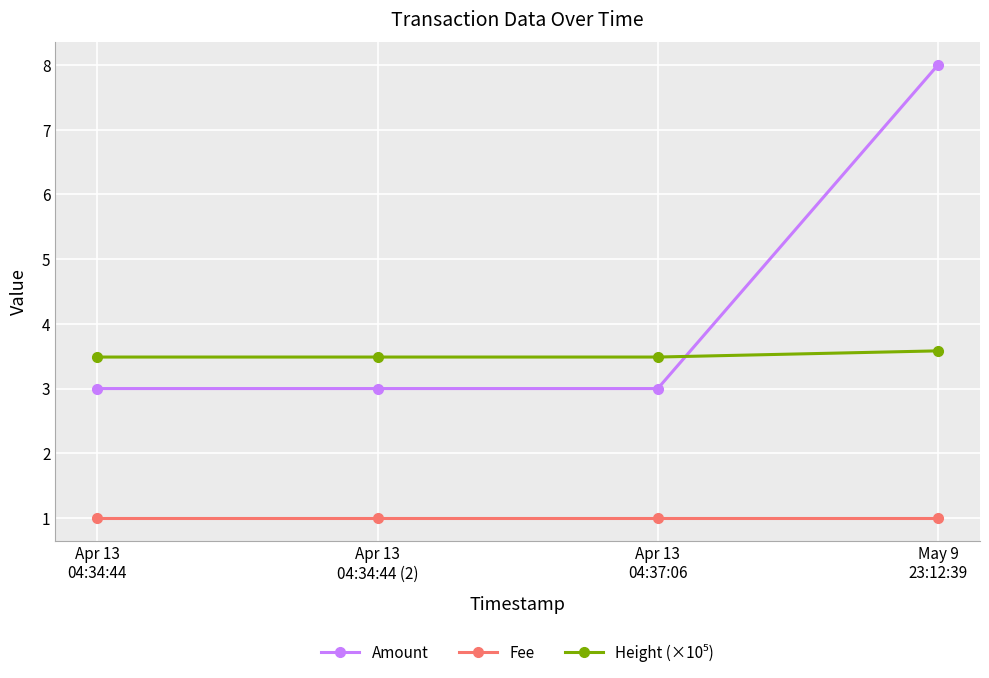

What position from the right is Apr 13
04:34:44?

4